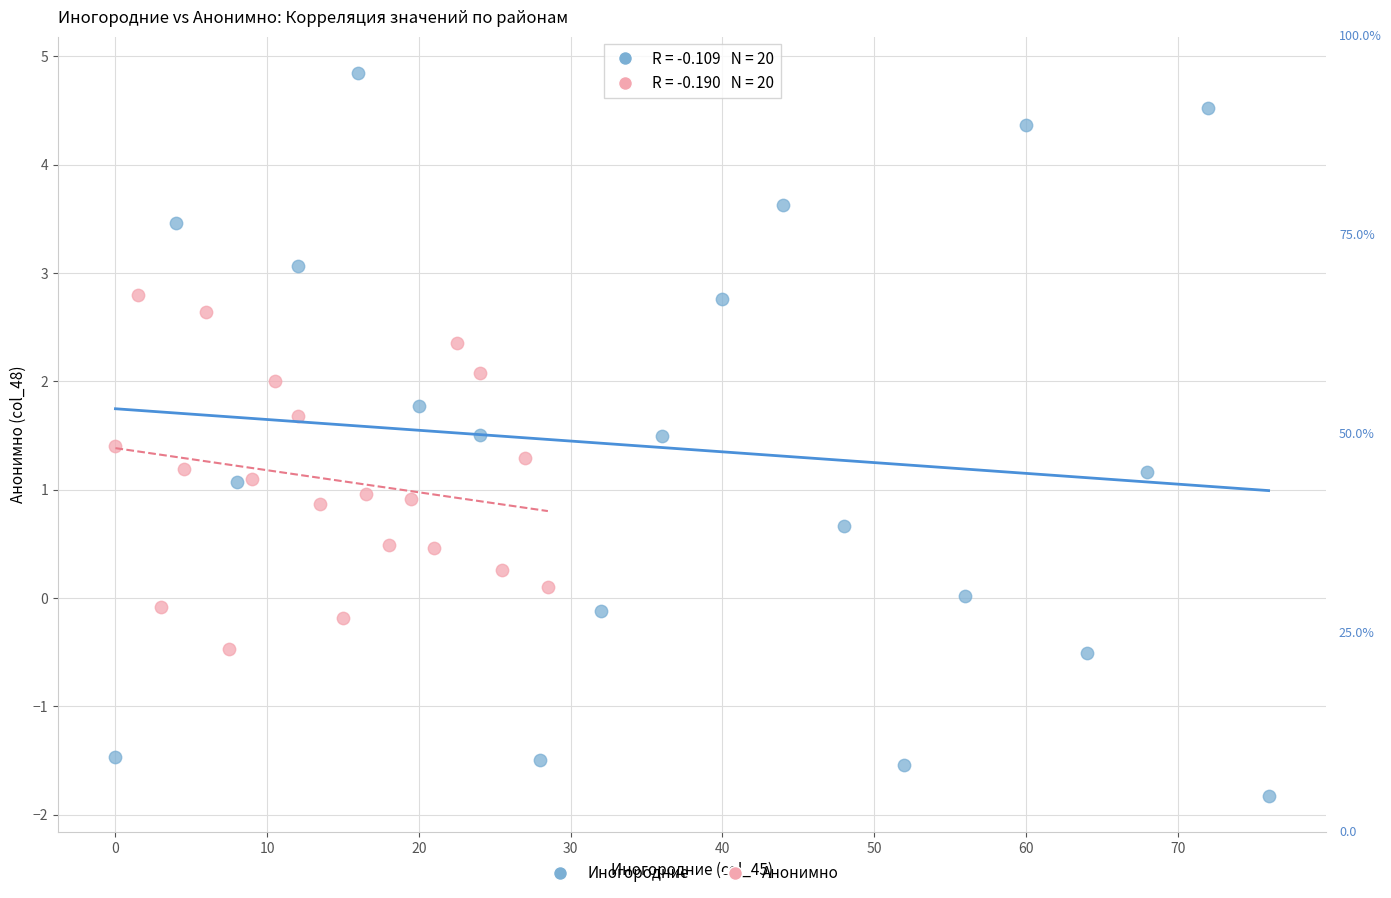

Which series reaches the maximum Y coordinate?

Иногородние